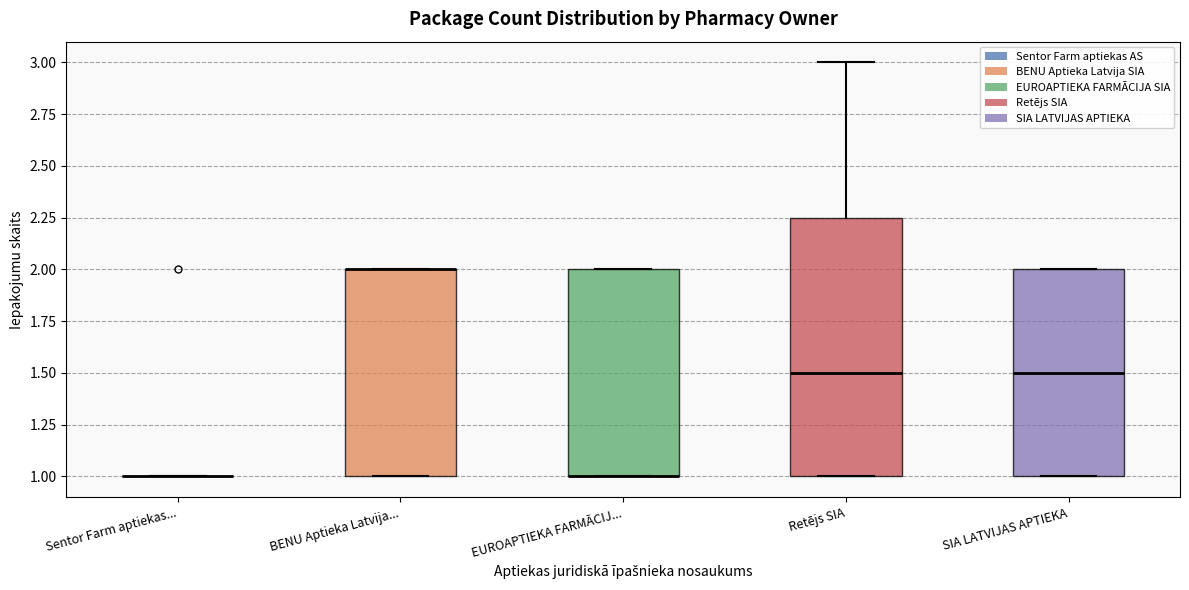

Reading left to right, transcribe this box plot: for each box, give where its median line is, the range the box spans, and where its two whiskers end, as read against the y-axis. The values are not printed on the chart, so give them approximately, as read against the axis.

Sentor Farm aptiekas...: box collapsed to a line at 1.00, whiskers 1.00 to 1.00
BENU Aptieka Latvija...: median 2.00 (drawn on the box's upper edge), box 1.00 to 2.00, whiskers 1.00 to 2.00
EUROAPTIEKA FARMĀCIJ...: median 1.00 (drawn on the box's lower edge), box 1.00 to 2.00, whiskers 1.00 to 2.00
Retējs SIA: median 1.50, box 1.00 to 2.25, whiskers 1.00 to 3.00
SIA LATVIJAS APTIEKA: median 1.50, box 1.00 to 2.00, whiskers 1.00 to 2.00